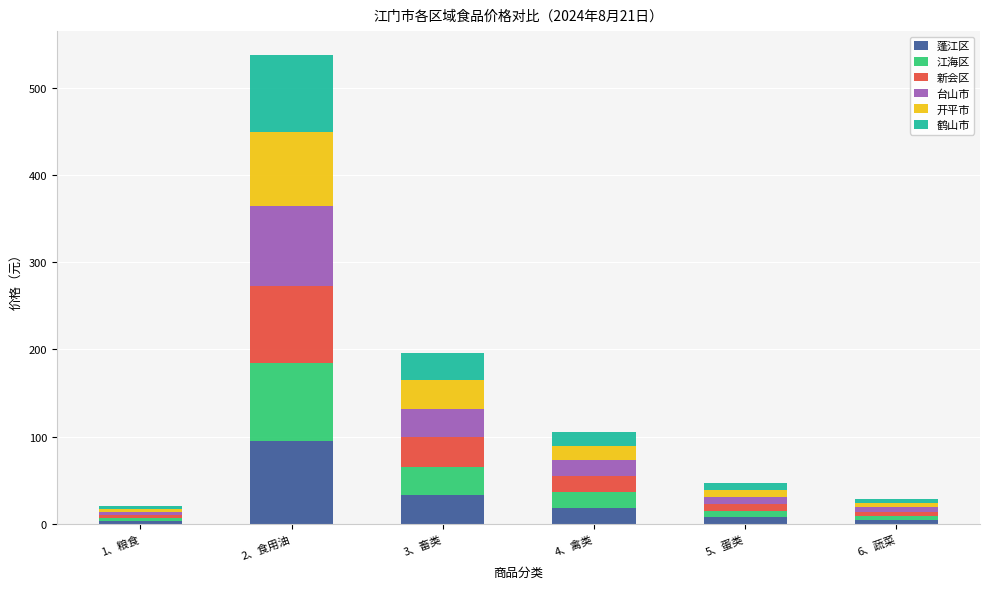

How many bars are there in total?

6